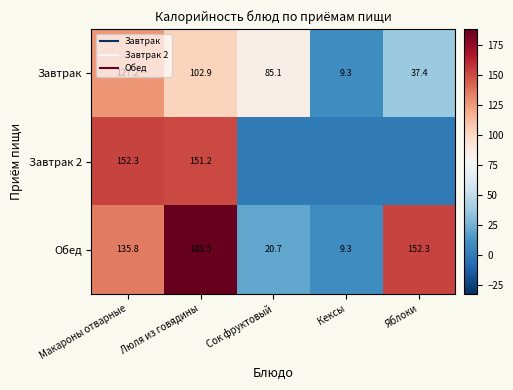

What is the total value across all series at Кексы?

18.6